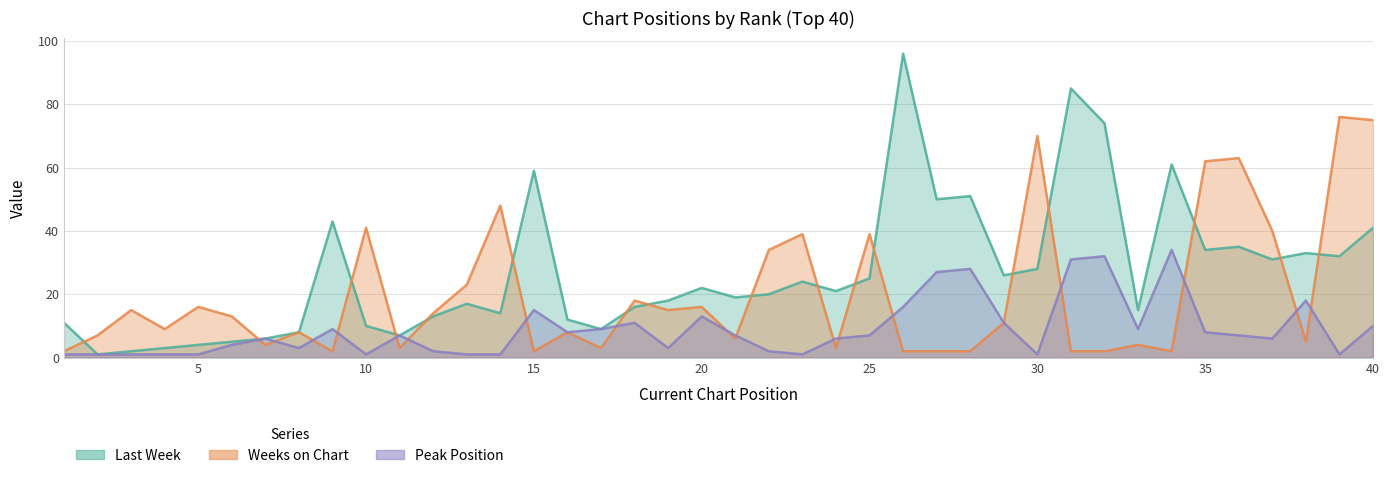

Reading left to right, list all the values displayed in this chart.

Last Week: 1=11	2=1	3=2	4=3	5=4	6=5	7=6	8=8	9=43	10=10	11=7	12=13	13=17	14=14	15=59	16=12	17=9	18=16	19=18	20=22	21=19	22=20	23=24	24=21	25=25	26=96	27=50	28=51	29=26	30=28	31=85	32=74	33=15	34=61	35=34	36=35	37=31	38=33	39=32	40=41
Weeks on Chart: 1=2	2=7	3=15	4=9	5=16	6=13	7=4	8=8	9=2	10=41	11=3	12=14	13=23	14=48	15=2	16=8	17=3	18=18	19=15	20=16	21=6	22=34	23=39	24=3	25=39	26=2	27=2	28=2	29=11	30=70	31=2	32=2	33=4	34=2	35=62	36=63	37=40	38=5	39=76	40=75
Peak Position: 1=1	2=1	3=1	4=1	5=1	6=4	7=6	8=3	9=9	10=1	11=7	12=2	13=1	14=1	15=15	16=8	17=9	18=11	19=3	20=13	21=7	22=2	23=1	24=6	25=7	26=16	27=27	28=28	29=11	30=1	31=31	32=32	33=9	34=34	35=8	36=7	37=6	38=18	39=1	40=10